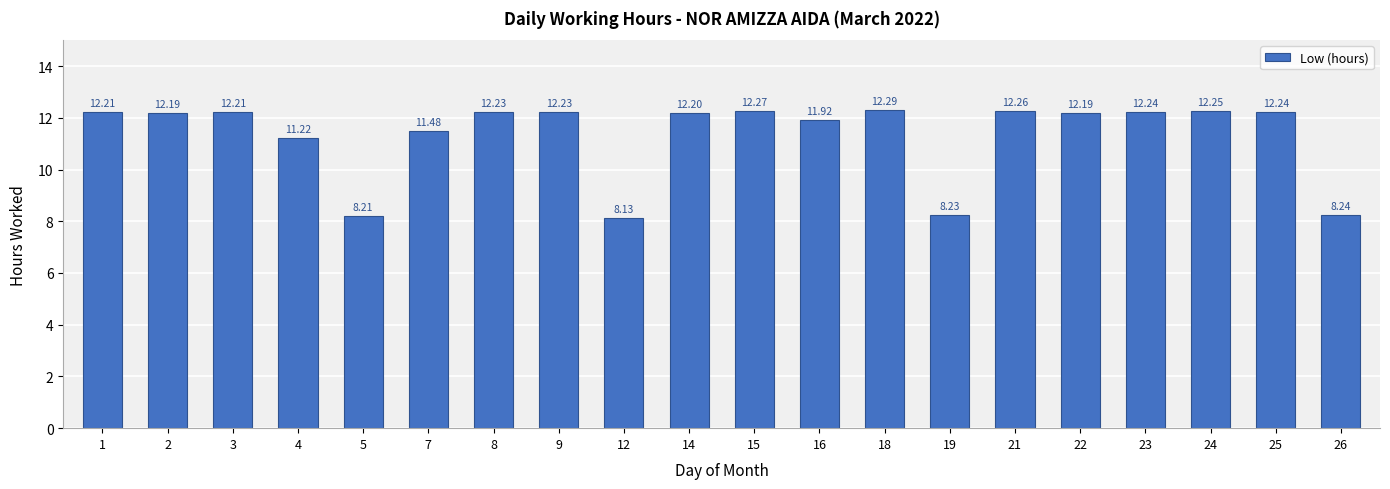

True or false: the data shows 5.3 at 22.

False